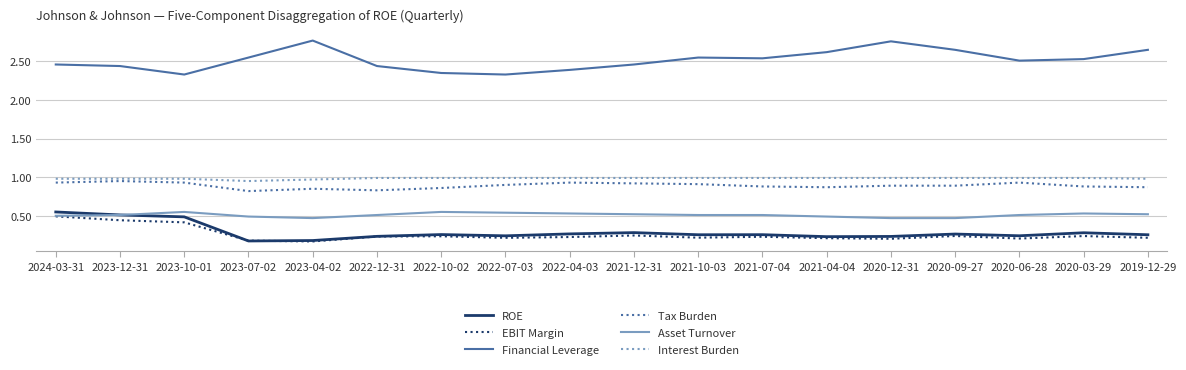

Rank the series at 2020-06-28 from highest to lowest value.

Financial Leverage, Interest Burden, Tax Burden, Asset Turnover, ROE, EBIT Margin